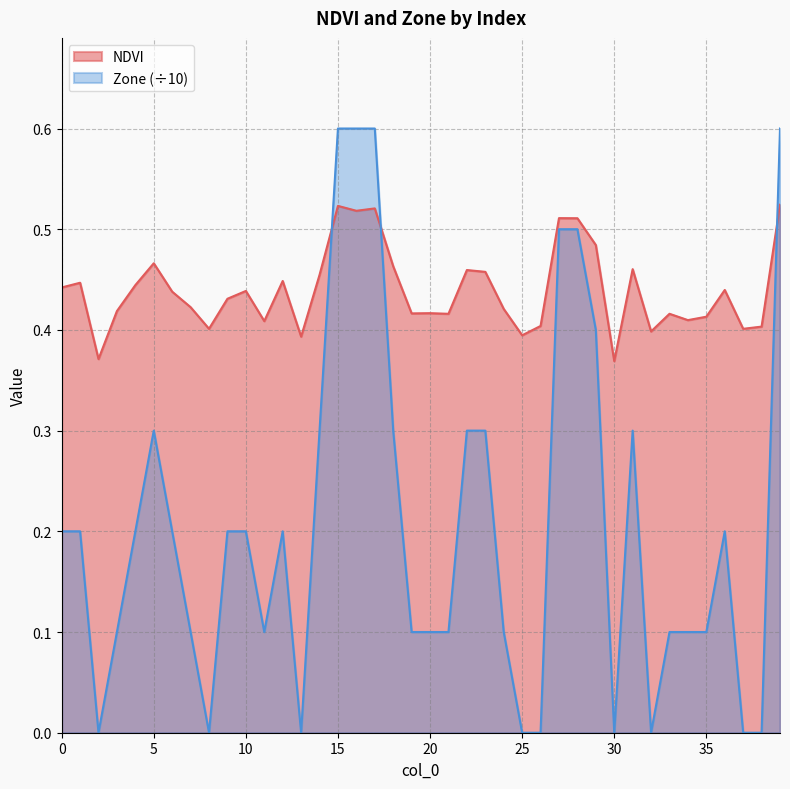

Which series has the largest total across all categories?

NDVI